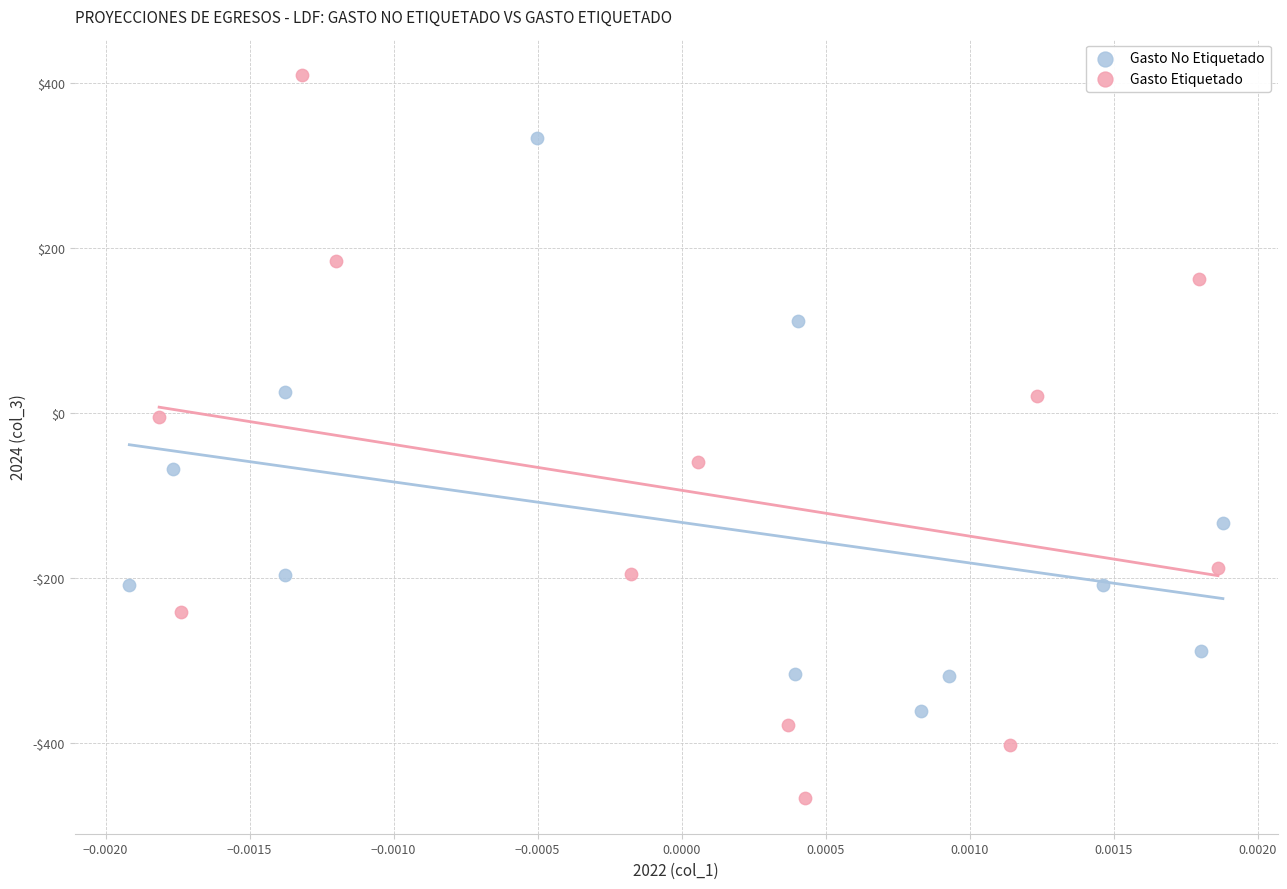

What are all the series names shown in the legend?

Gasto No Etiquetado, Gasto Etiquetado